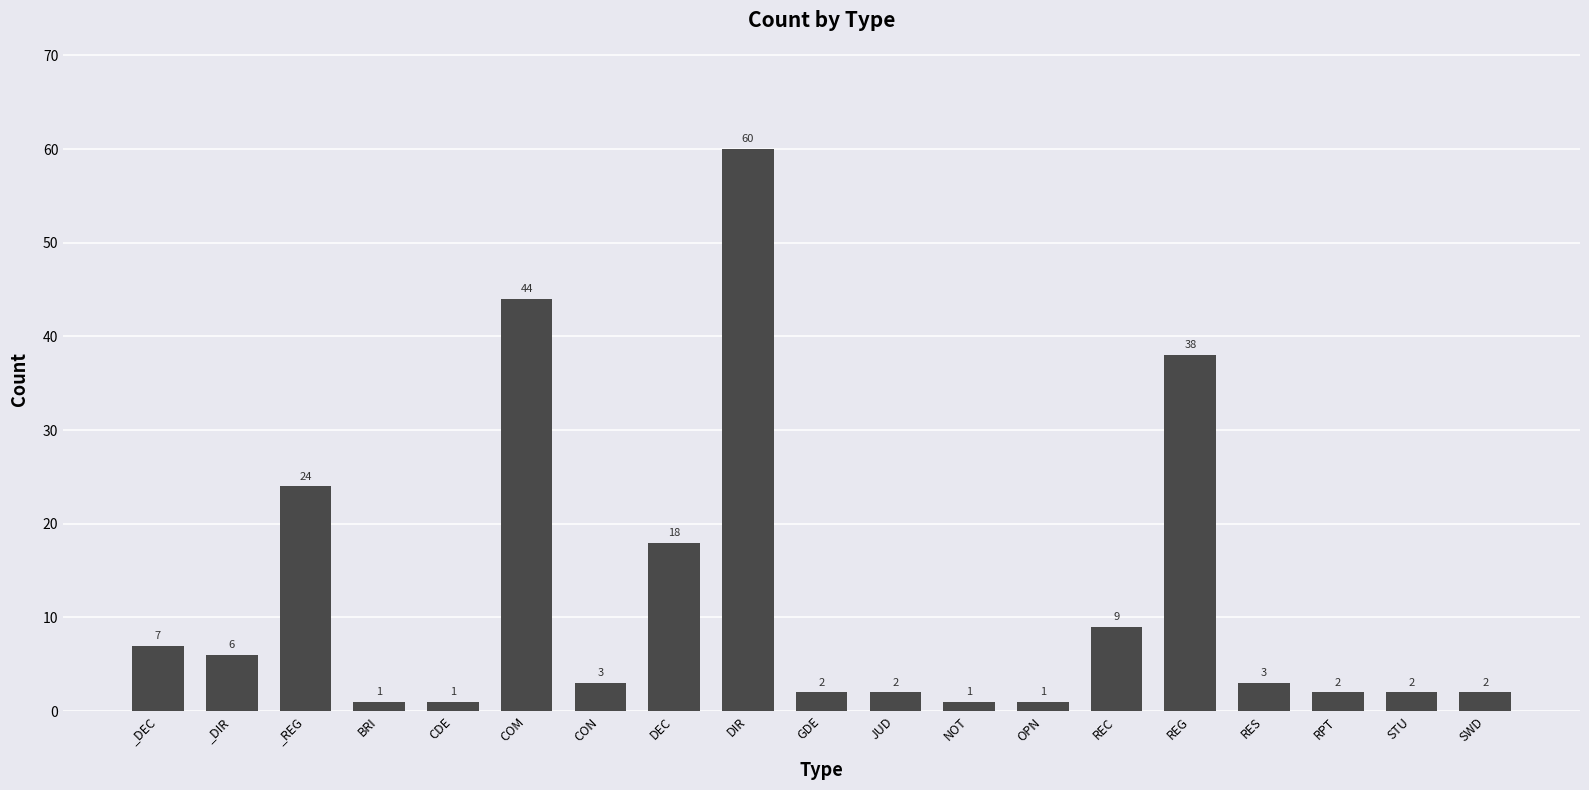

What is the difference between the maximum and minimum values?

59